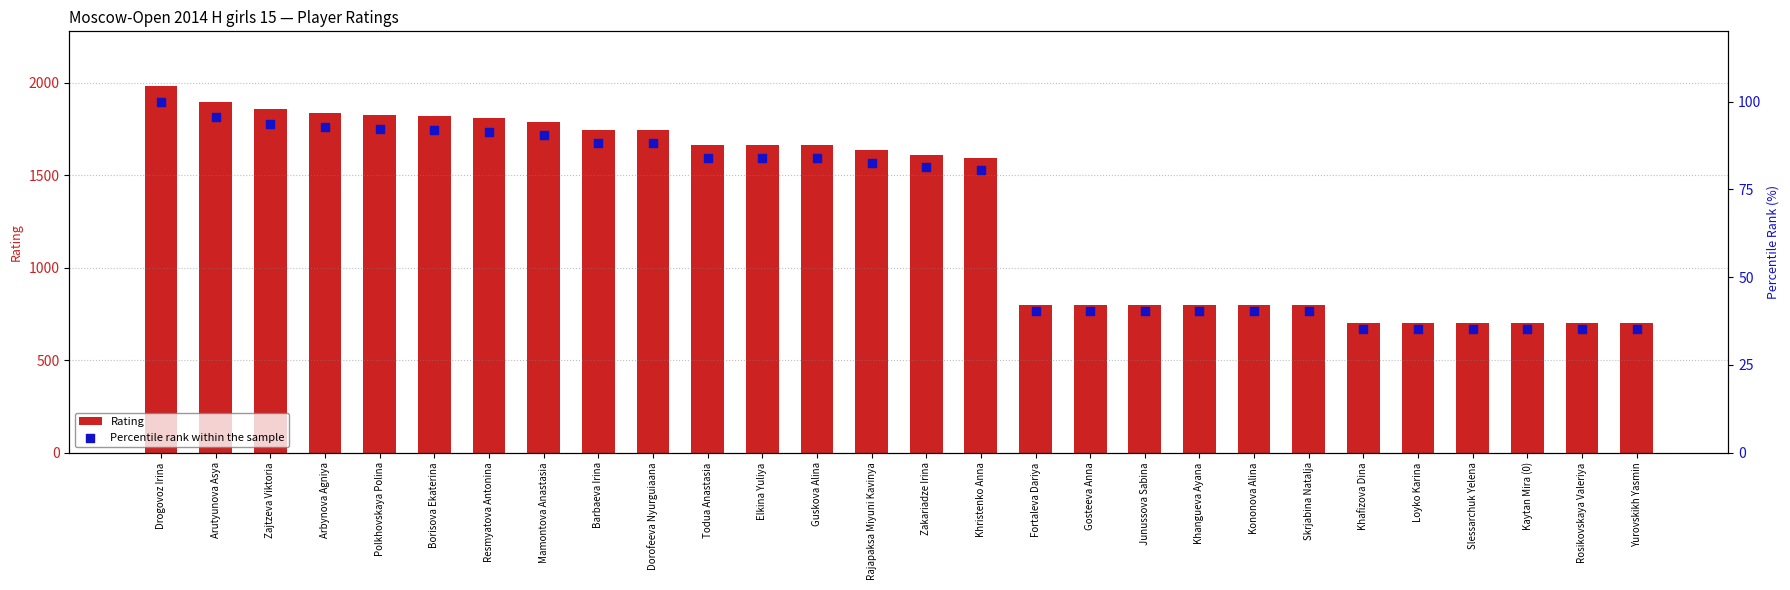

Which series contains the highest Y value?

Rating